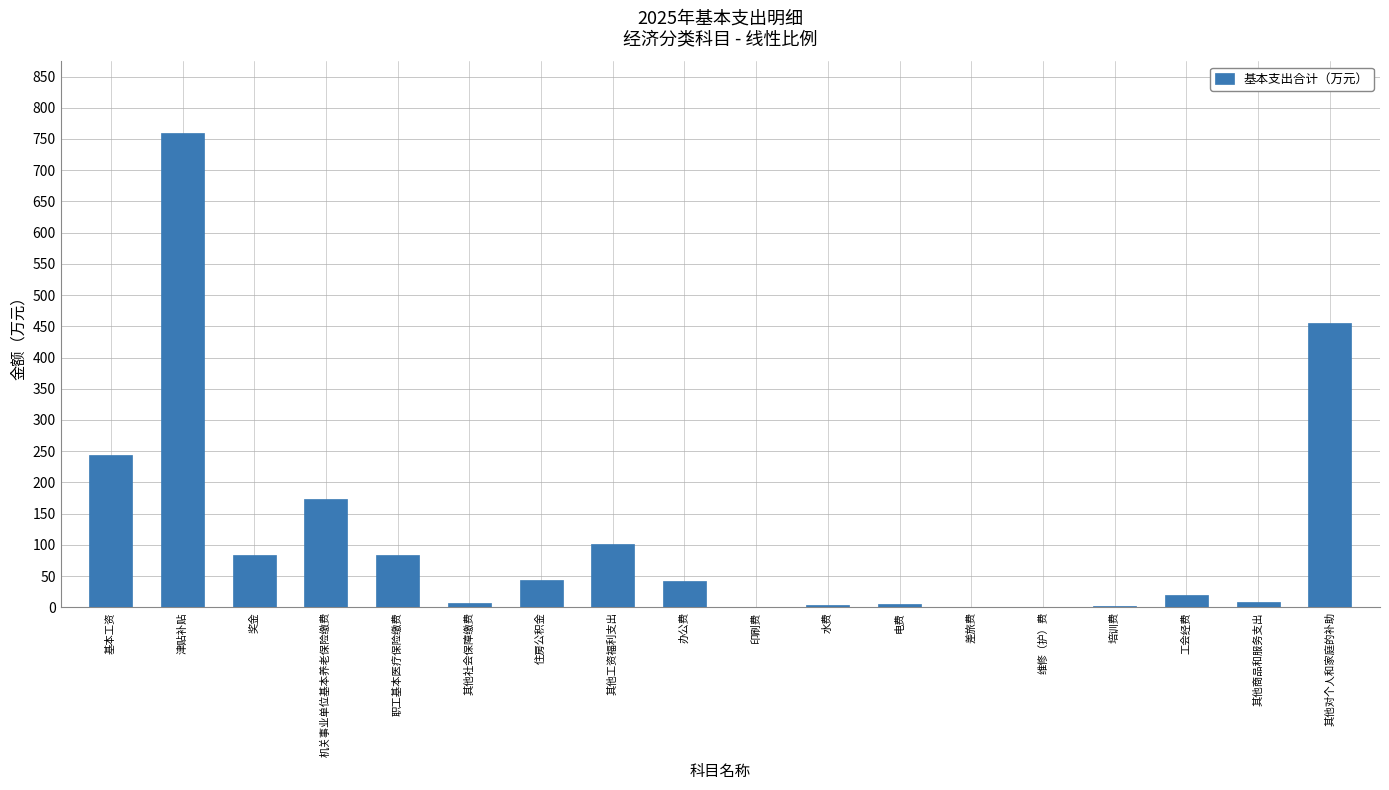

What value does the data have at 职工基本医疗保险缴费?

83.8